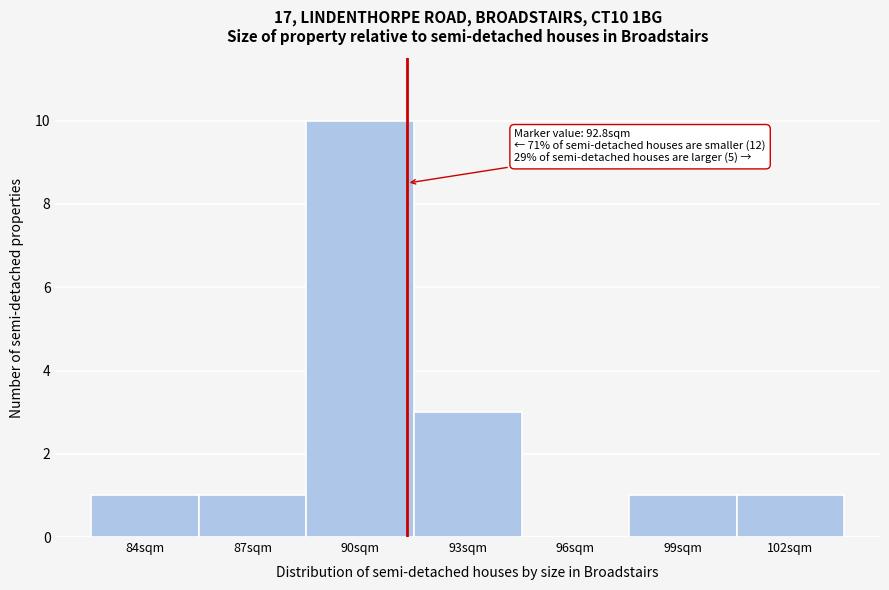

Reading right to left, list all the values displayed in this chart.

102sqm=1	99sqm=1	96sqm=0	93sqm=3	90sqm=10	87sqm=1	84sqm=1